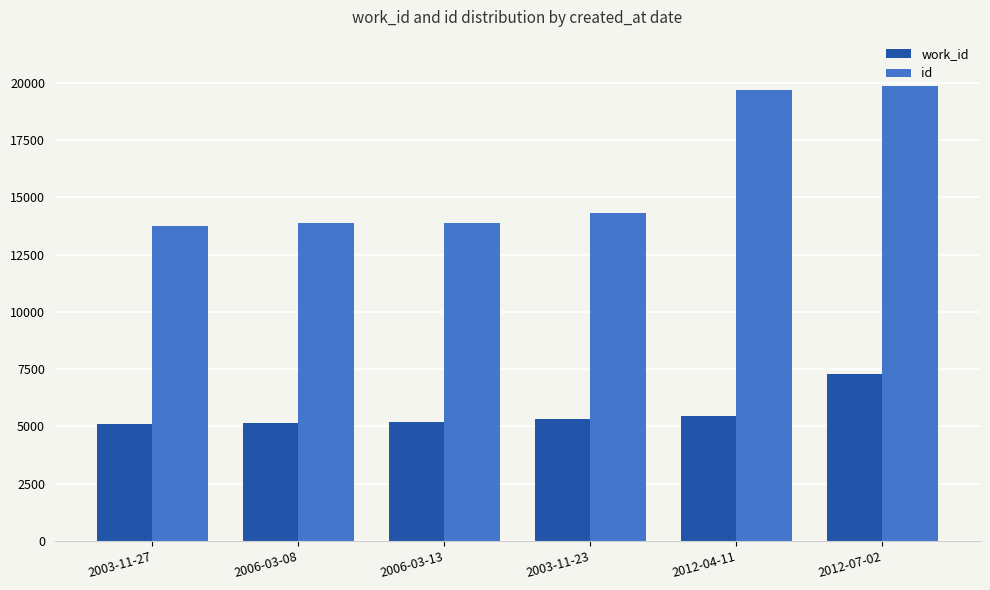

At 2012-07-02, list the series in order from largest to smallest.

id, work_id